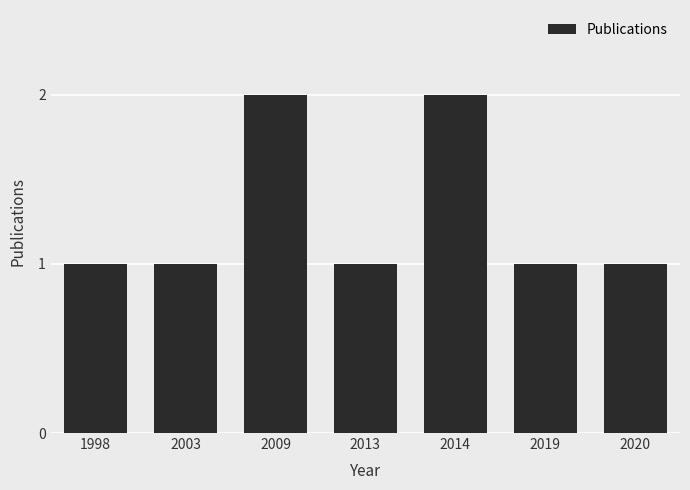

What is the value of the 7th bar from the left?

1